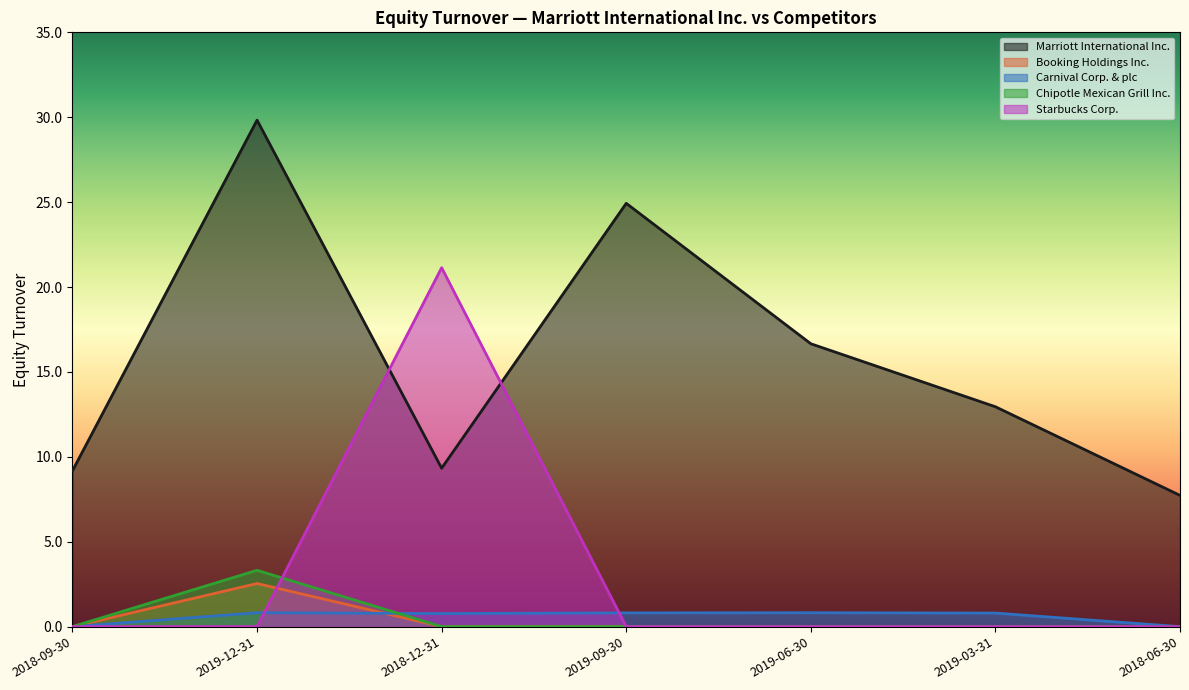

Does the chart have visible grid lines?

No